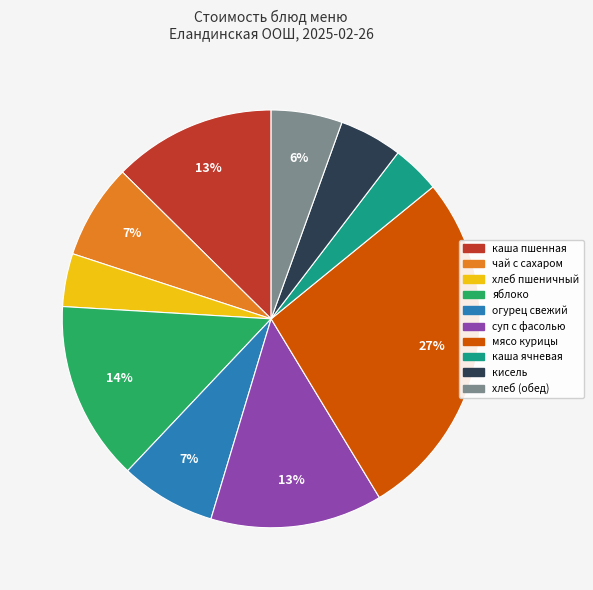

Is there any slice that represents more than half of the pie?

No